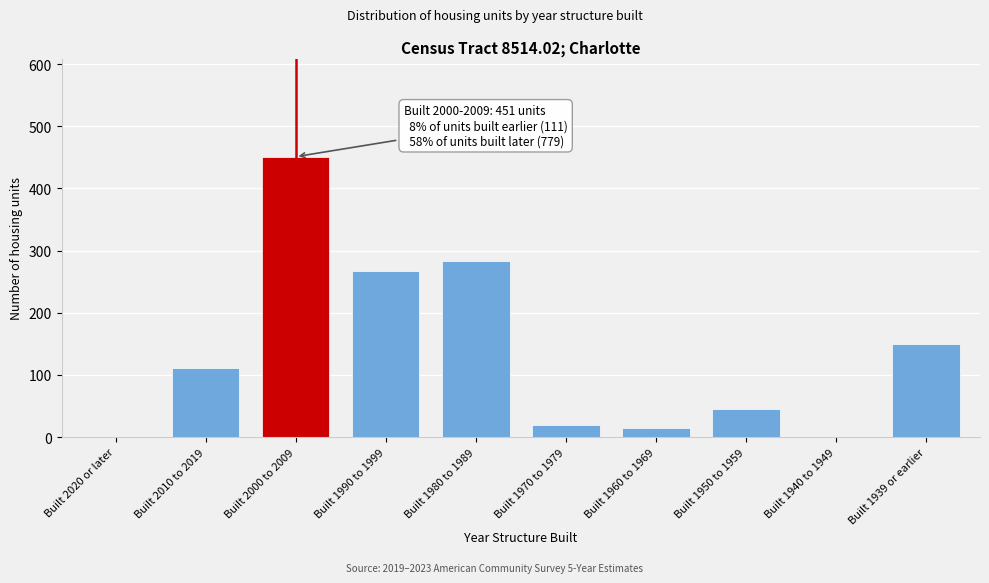

Reading right to left, extract all data points from this chart.

Built 1939 or earlier=149	Built 1940 to 1949=0	Built 1950 to 1959=46	Built 1960 to 1969=15	Built 1970 to 1979=19	Built 1980 to 1989=283	Built 1990 to 1999=267	Built 2000 to 2009=451	Built 2010 to 2019=111	Built 2020 or later=0